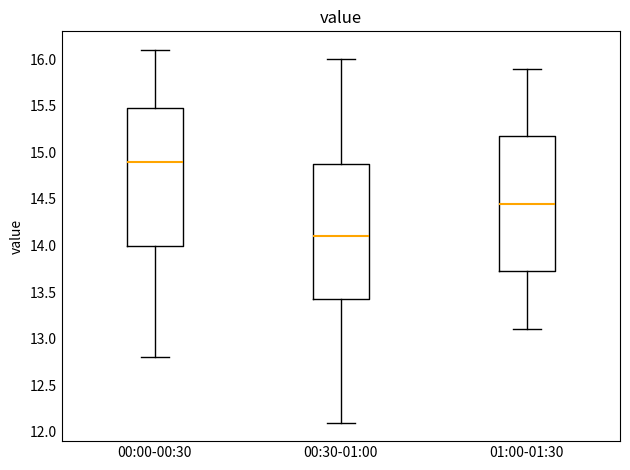

Reading left to right, transcribe this box plot: for each box, give where its median line is, the range the box spans, and where its two whiskers end, as read against the y-axis. The values are not printed on the chart, so give them approximately, as read against the axis.

00:00-00:30: median 14.90, box 14.00 to 15.50, whiskers 12.80 to 16.10
00:30-01:00: median 14.10, box 13.45 to 14.90, whiskers 12.10 to 16.00
01:00-01:30: median 14.45, box 13.75 to 15.20, whiskers 13.10 to 15.90